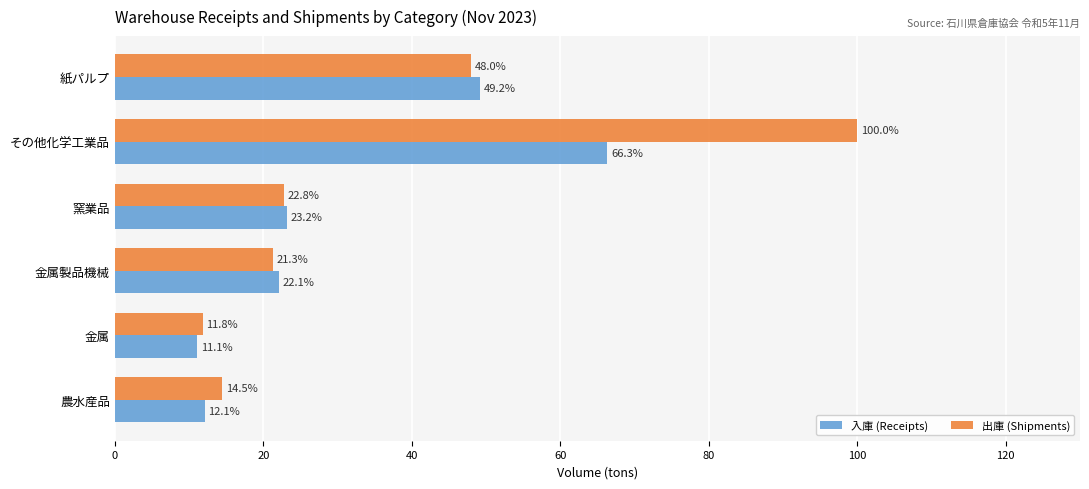

What is the difference between the highest and lowest values at 金属?

0.7